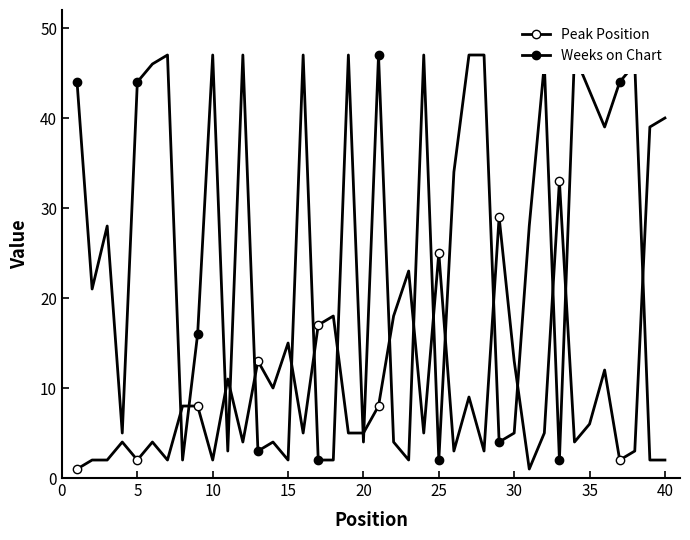

What is the total value across all series at 30?

49